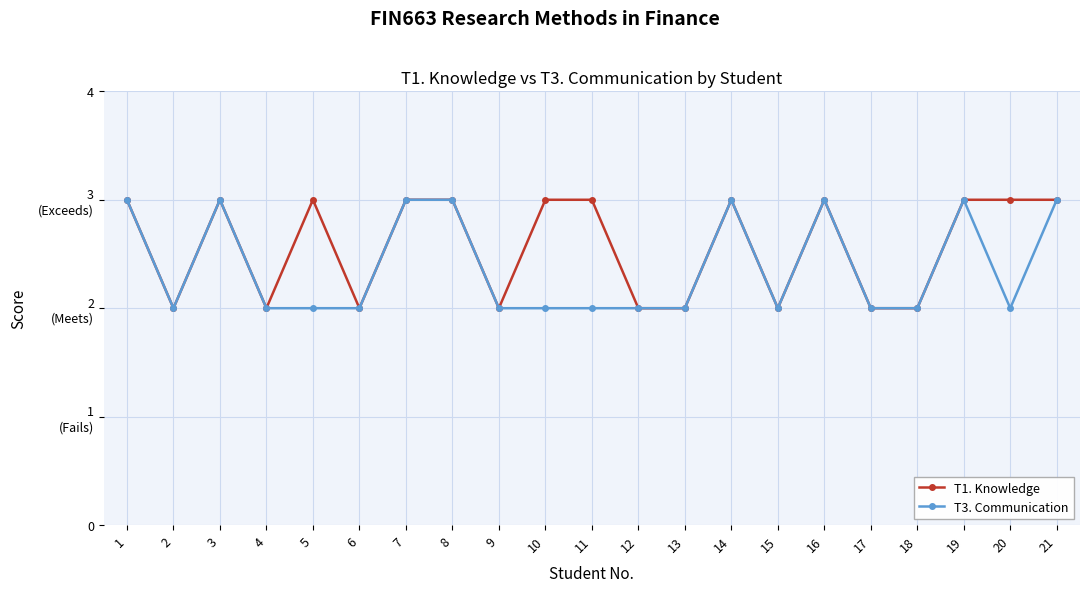

The value of T3. Communication at 1 is 4. True or false?

False